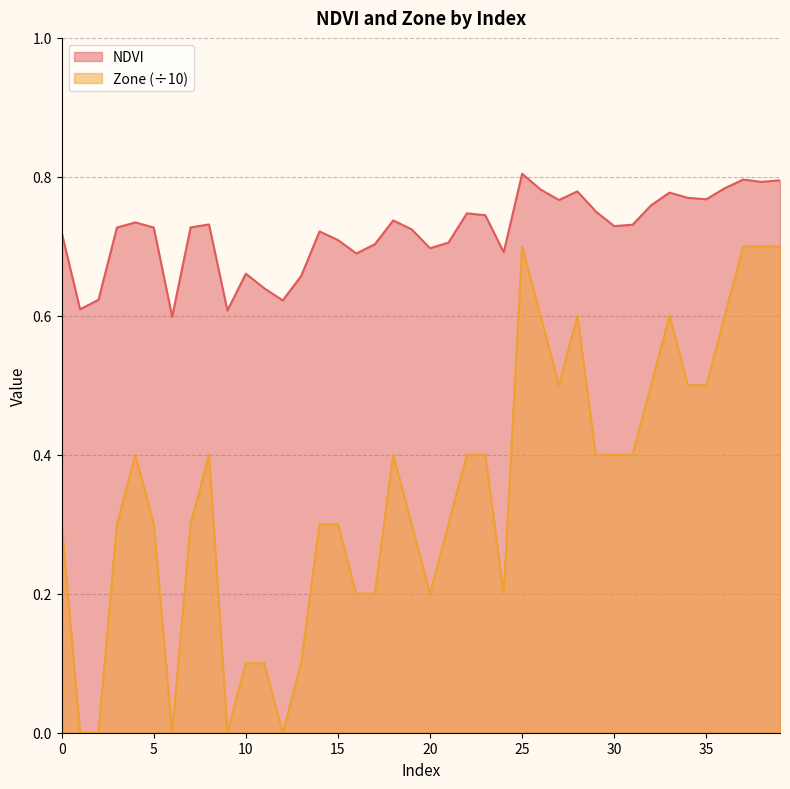

True or false: NDVI has a value of 0.5 at 32.

False